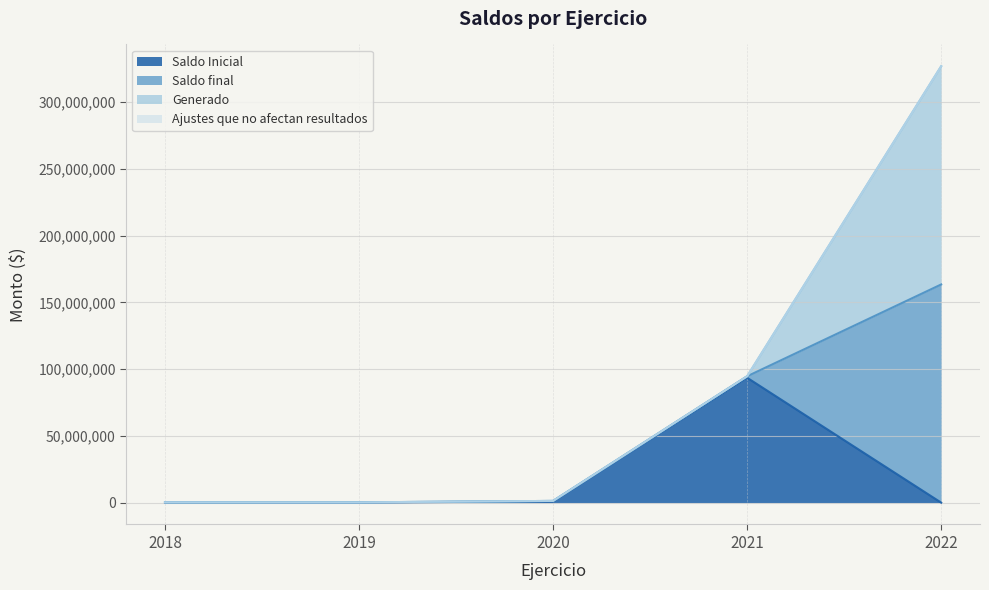

Reading left to right, extract all data points from this chart.

Saldo Inicial: 2018=129783	2019=112622	2020=954247	2021=93560179	2022=0
Saldo final: 2018=110878	2019=112622	2020=345347	2021=1106207	2022=163468827
Generado: 2018=0	2019=0	2020=0	2021=0	2022=163468827
Ajustes que no afectan resultados: 2018=0	2019=0	2020=0	2021=0	2022=0